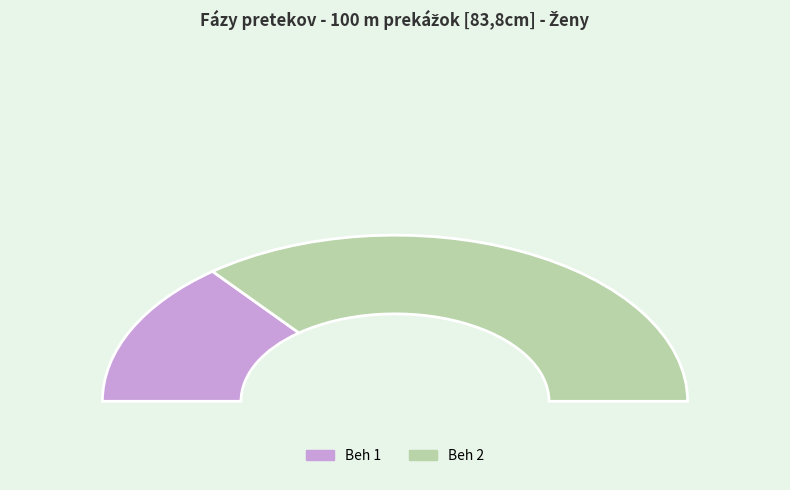

What is the change in value from Beh 1 to Beh 2?

+3